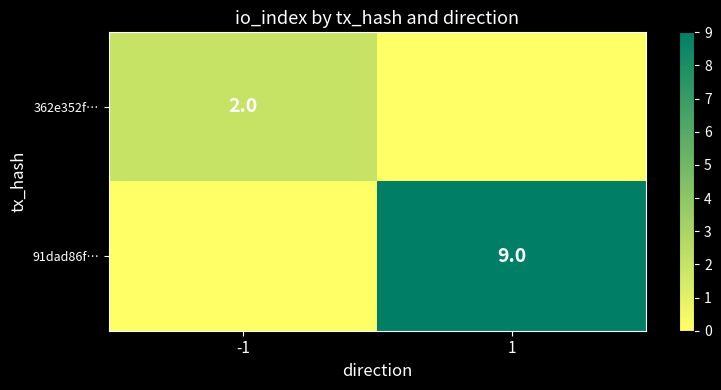

The value of 362e352f… at -1 is 2. True or false?

True